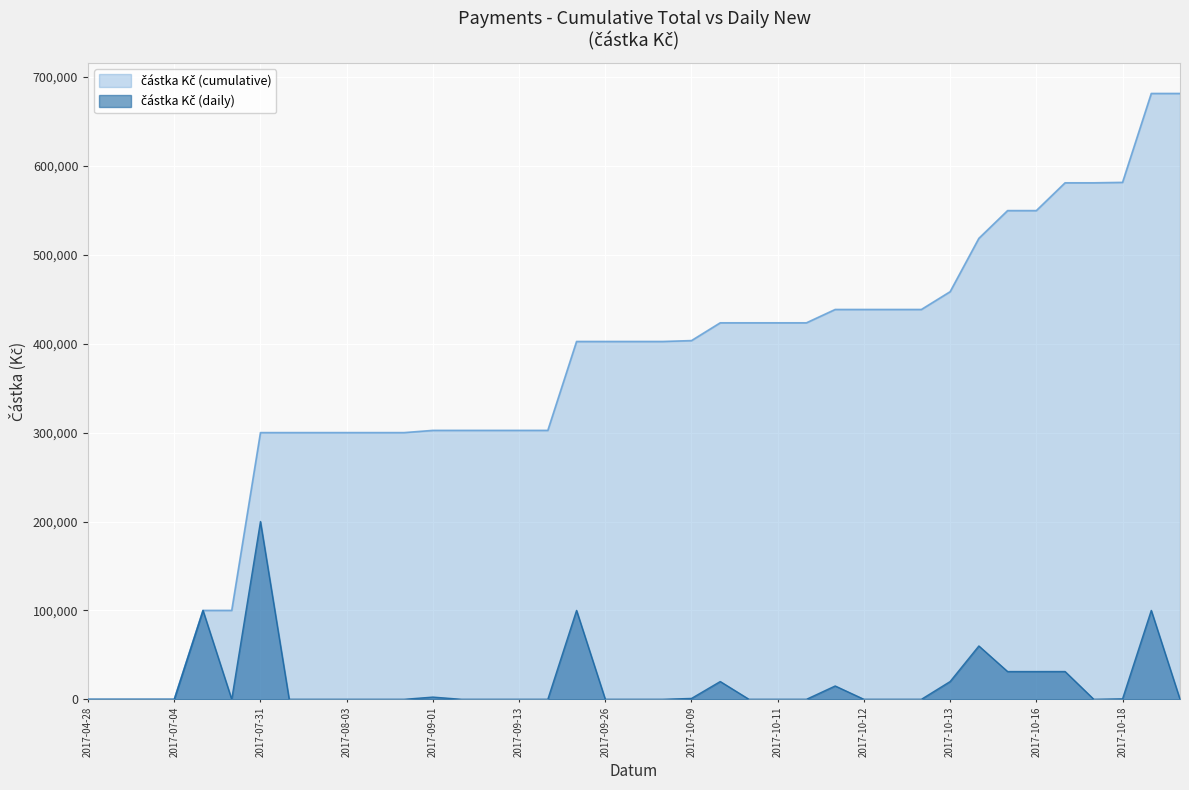

Which series has the largest total across all categories?

částka Kč (cumulative)